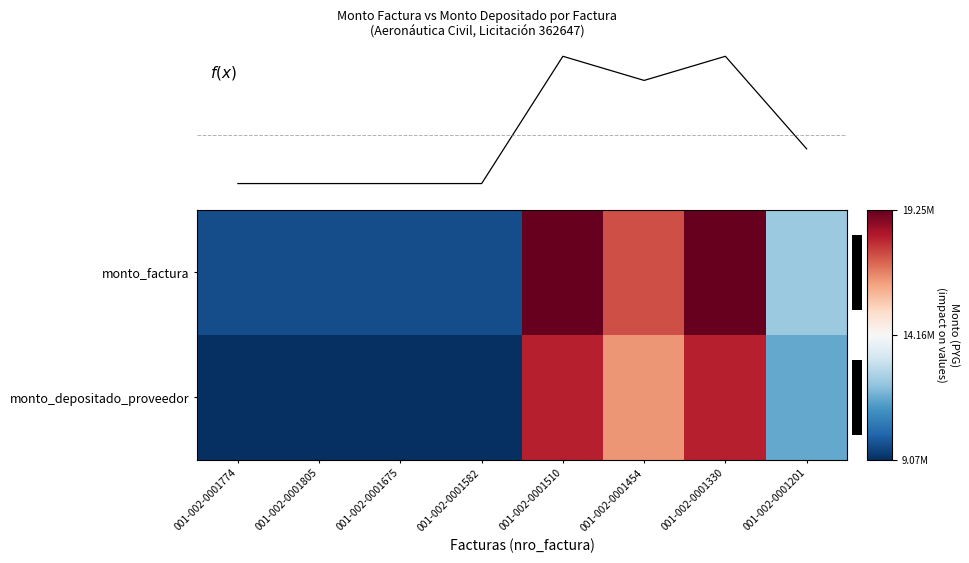

At which label does monto_factura first exceed 12250000?

001-002-0001510